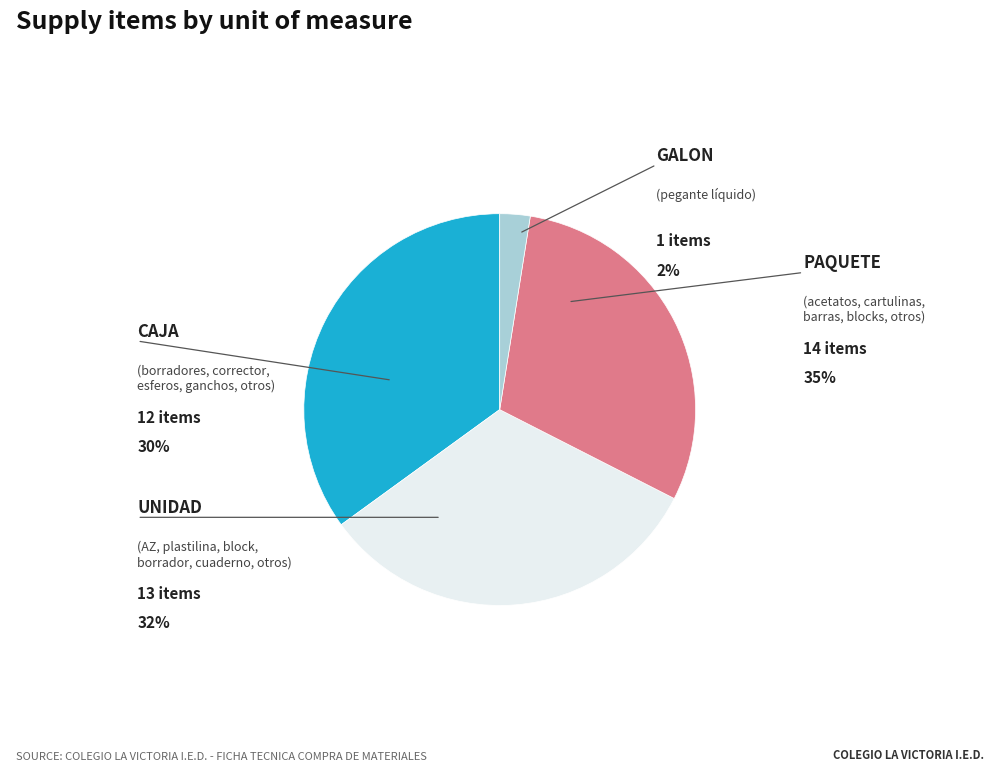

Rank the categories by value from highest to lowest.

PAQUETE, UNIDAD, CAJA, GALON